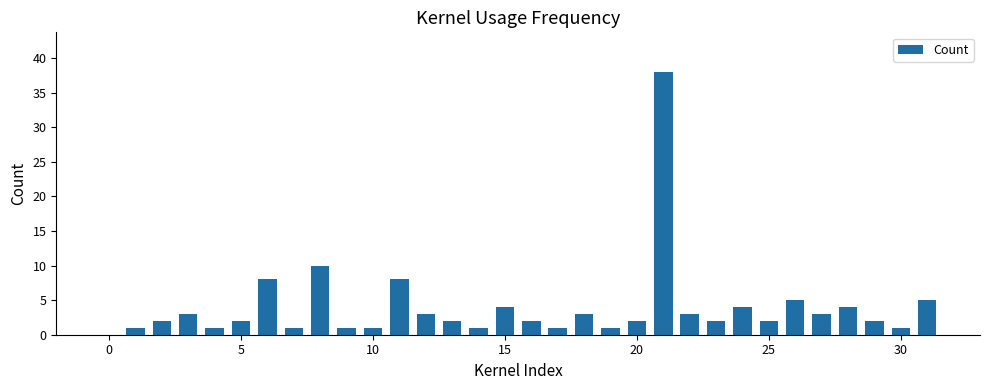

What is the minimum value shown in the chart?

1